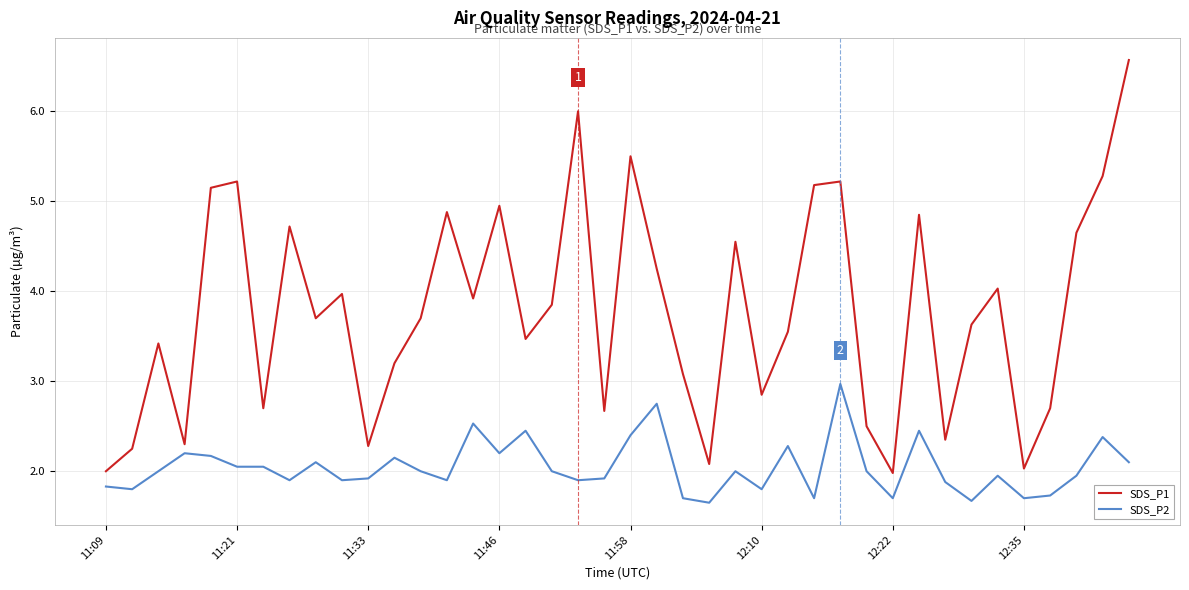

Which series has the widest spread of values?

SDS_P1